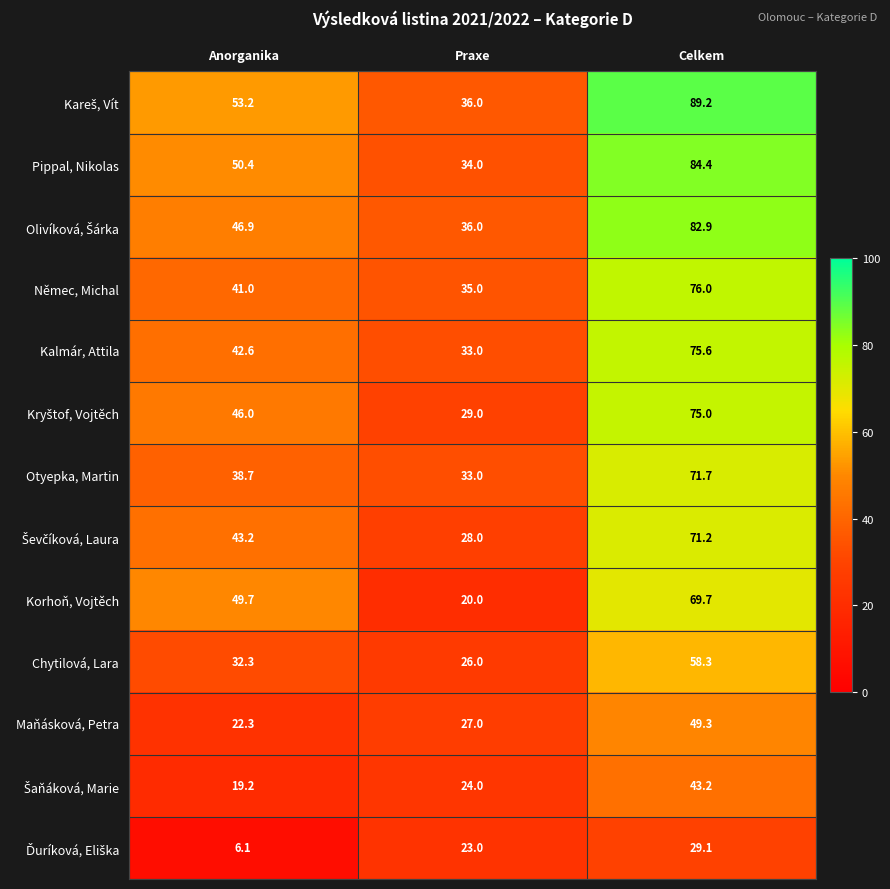

True or false: Němec, Michal has a value of 117.2 at Celkem.

False